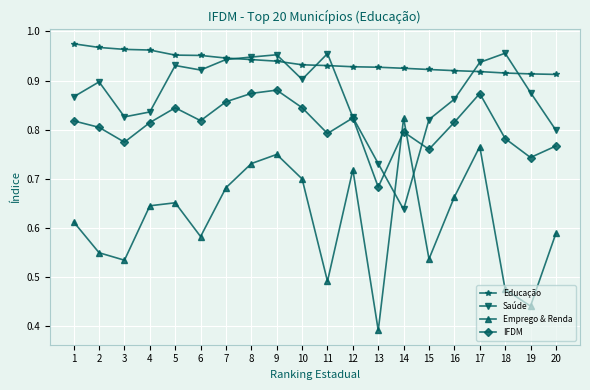

Between 6 and 11, which series saw the biggest shift?

Emprego & Renda